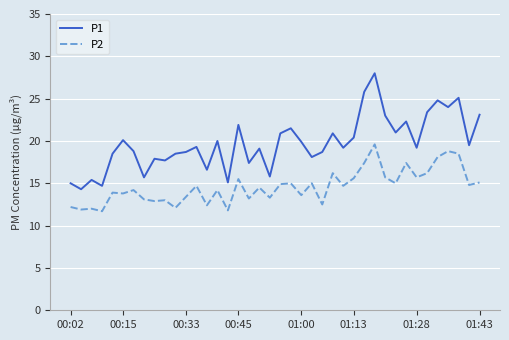

Rank the series by their average value, from lowest to highest.

P2, P1